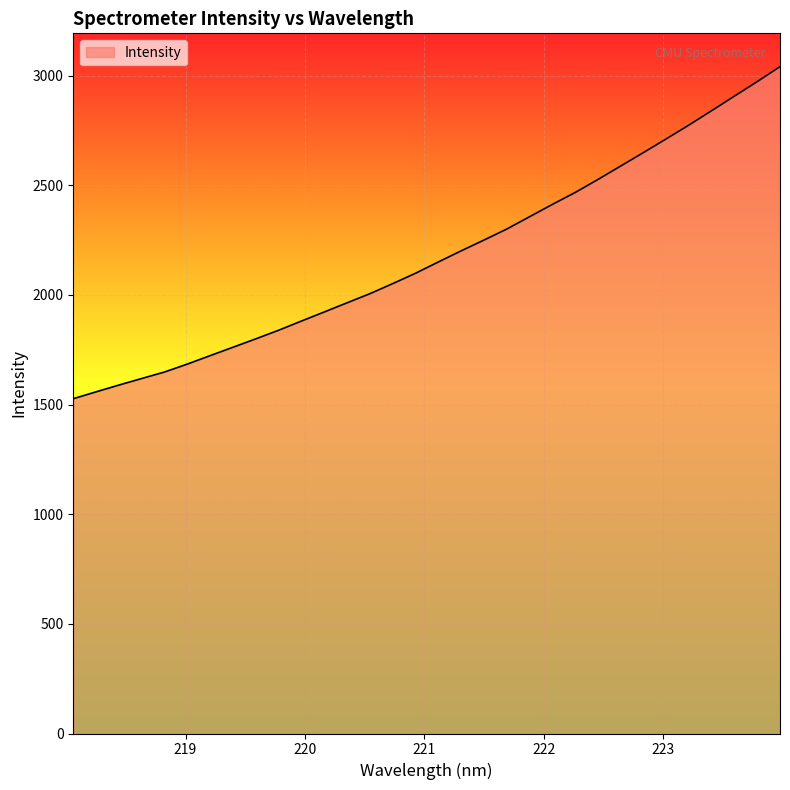

What is the smallest value displayed?

1526.5